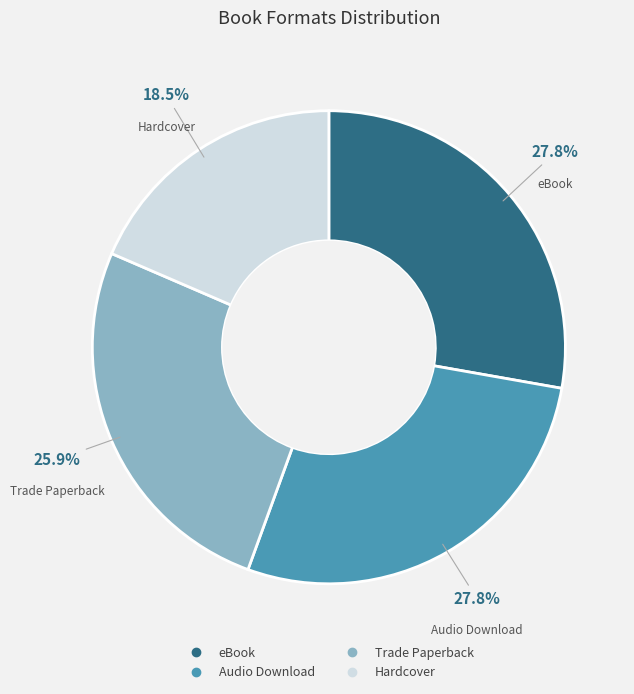

Does any single category account for the majority?

No